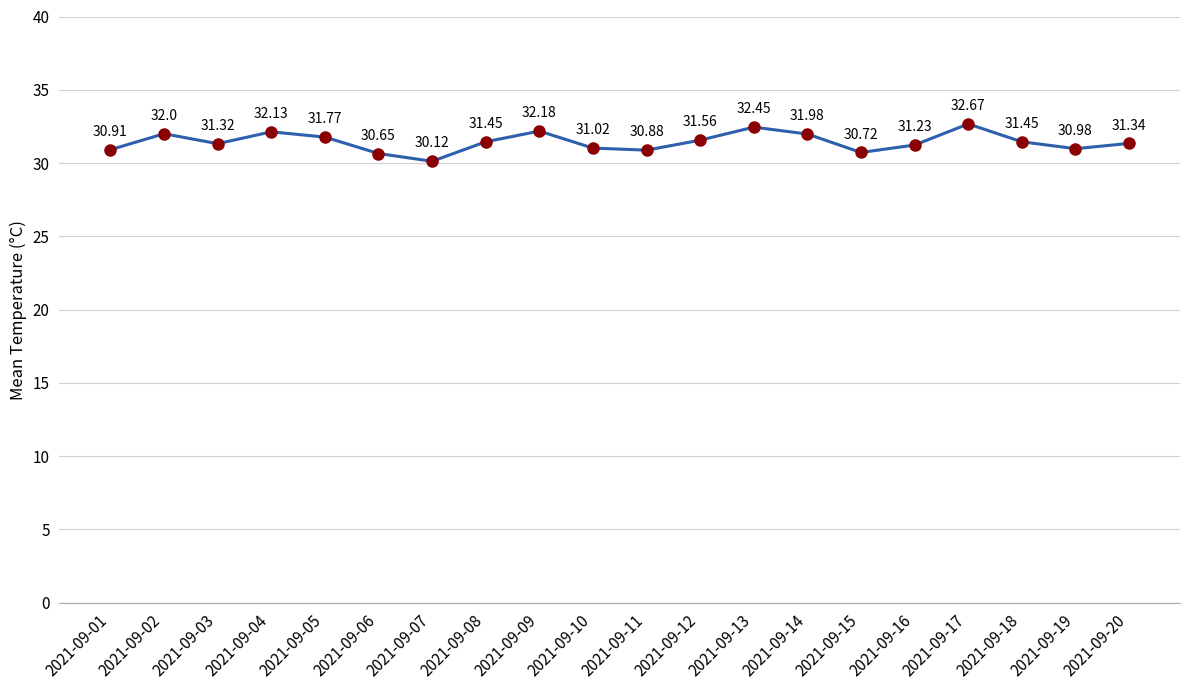

How many points are higher than both their immediate neighbors (excluding endpoints)?

5